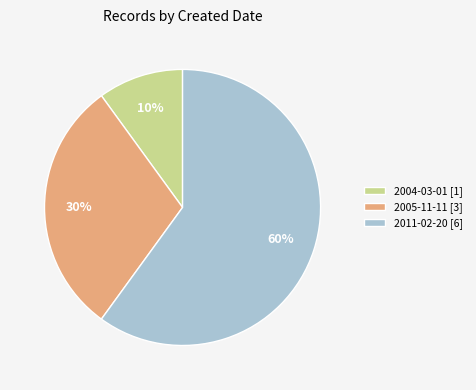

To the nearest percent, what percentage of the pie is 2004-03-01 [1]?

10%